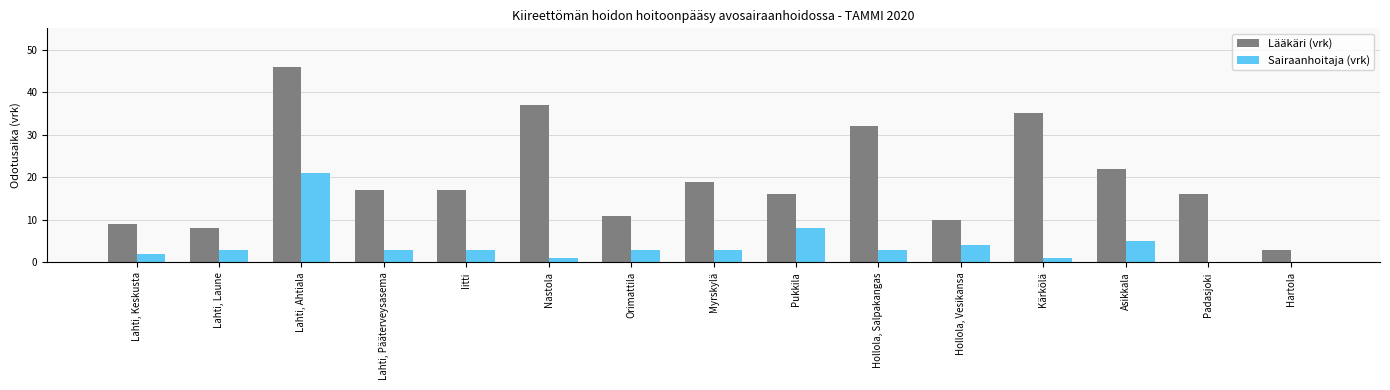

Which category has the highest value across all series?

Lahti, Ahtiala